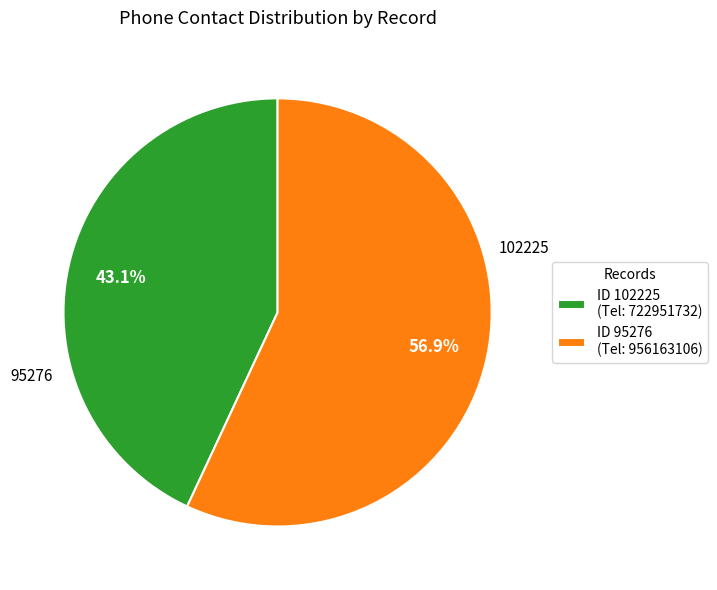

Rank the categories by value from lowest to highest.

ID 102225 (Tel: 722951732), ID 95276 (Tel: 956163106)